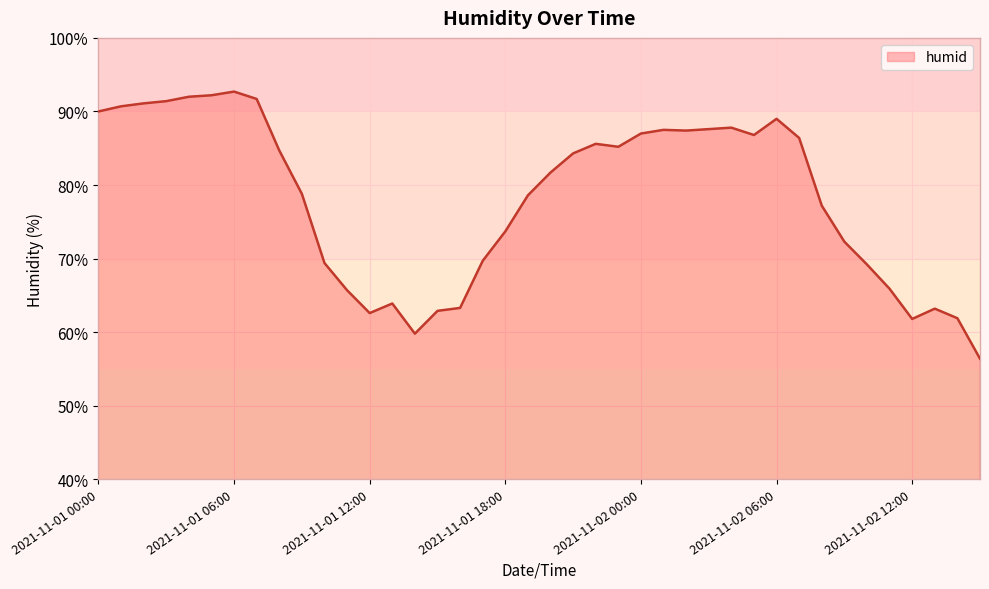

What is the greatest value displayed?

92.7